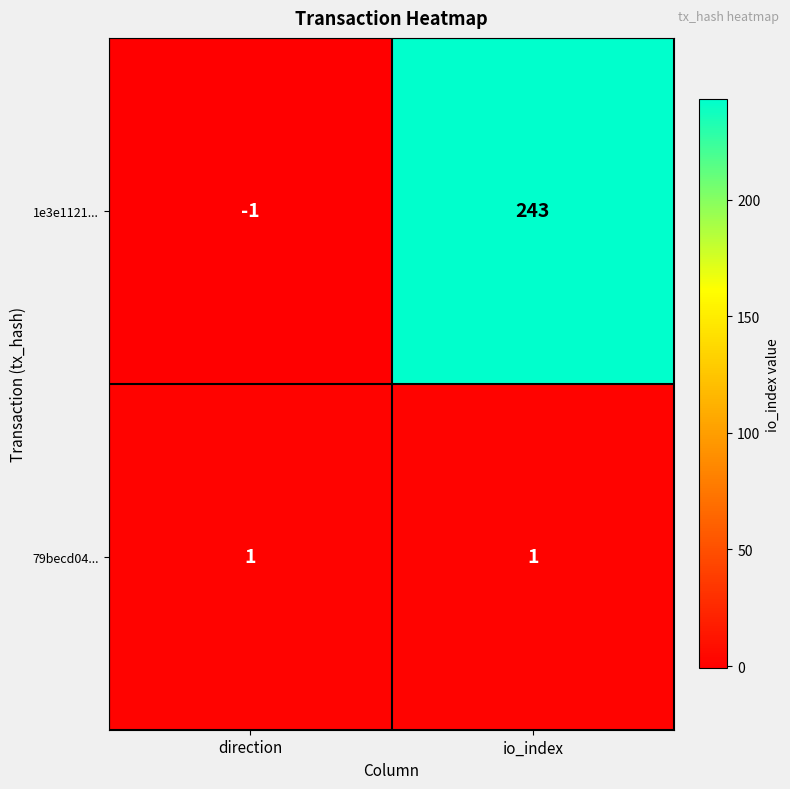

At which category is the sum across all series the highest?

io_index